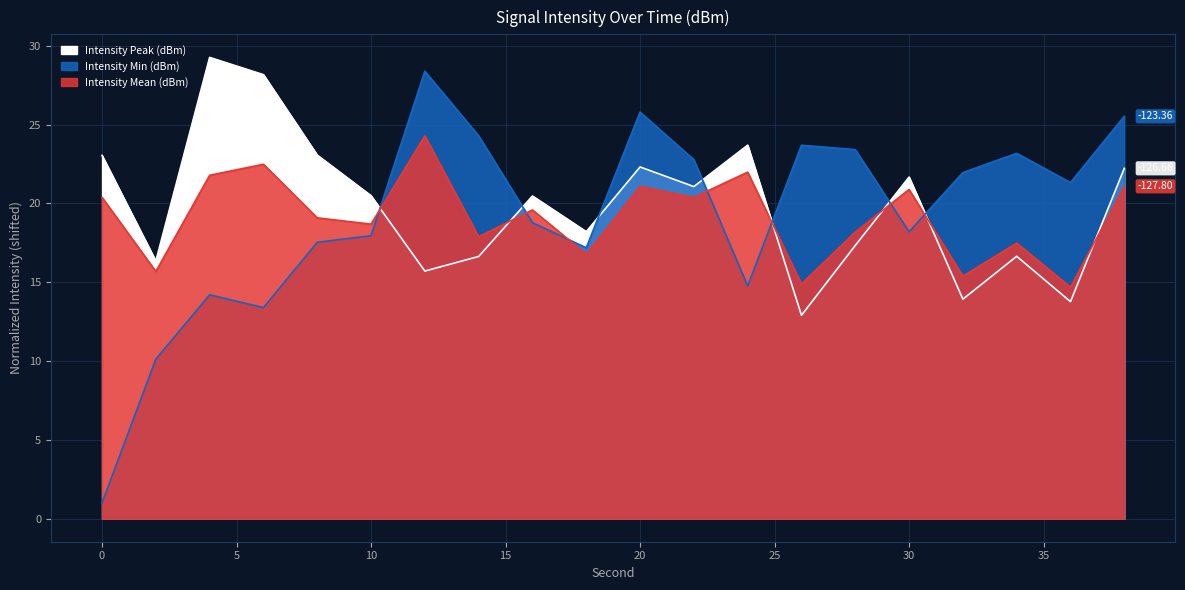

Which series has the largest total across all categories?

Intensity Peak (dBm)